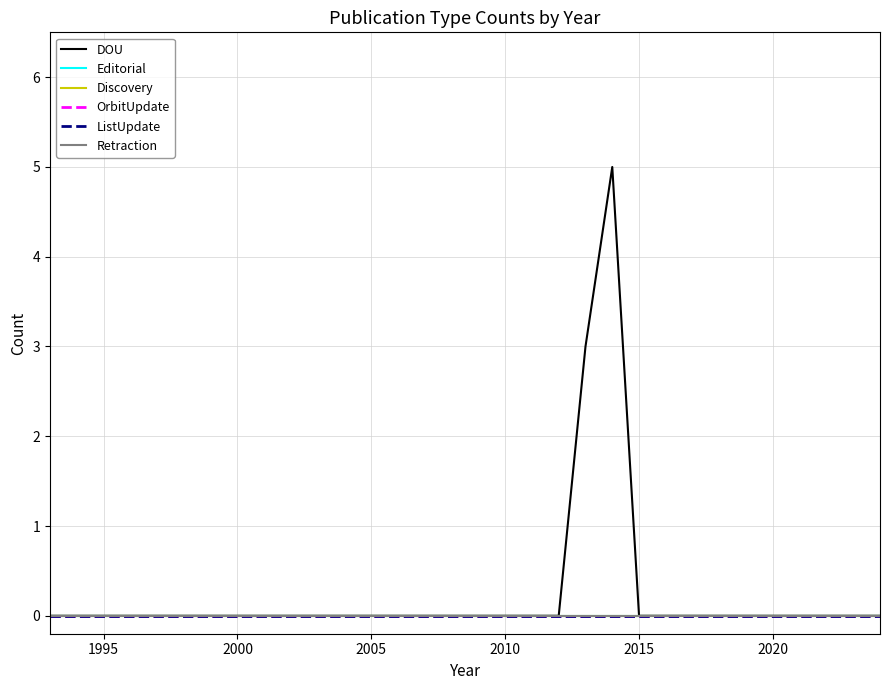

Reading left to right, what are all the values shown in this chart?

DOU: 0	0	0	0	0	0	0	0	0	0	0	0	0	0	0	0	0	0	0	0	3	5	0	0	0	0	0	0	0	0	0	0
Editorial: 0	0	0	0	0	0	0	0	0	0	0	0	0	0	0	0	0	0	0	0	0	0	0	0	0	0	0	0	0	0	0	0
Discovery: 0	0	0	0	0	0	0	0	0	0	0	0	0	0	0	0	0	0	0	0	0	0	0	0	0	0	0	0	0	0	0	0
OrbitUpdate: 0	0	0	0	0	0	0	0	0	0	0	0	0	0	0	0	0	0	0	0	0	0	0	0	0	0	0	0	0	0	0	0
ListUpdate: 0	0	0	0	0	0	0	0	0	0	0	0	0	0	0	0	0	0	0	0	0	0	0	0	0	0	0	0	0	0	0	0
Retraction: 0	0	0	0	0	0	0	0	0	0	0	0	0	0	0	0	0	0	0	0	0	0	0	0	0	0	0	0	0	0	0	0